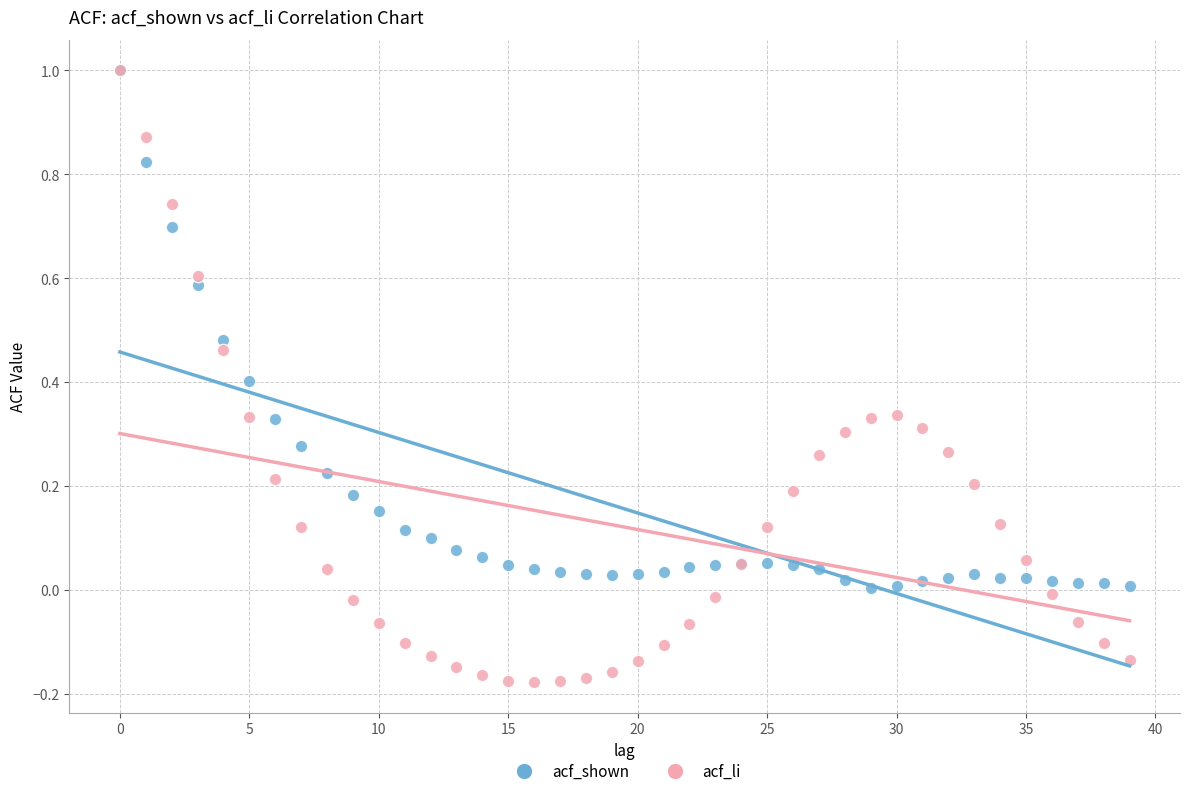

Which series has the widest spread of Y values?

acf_li